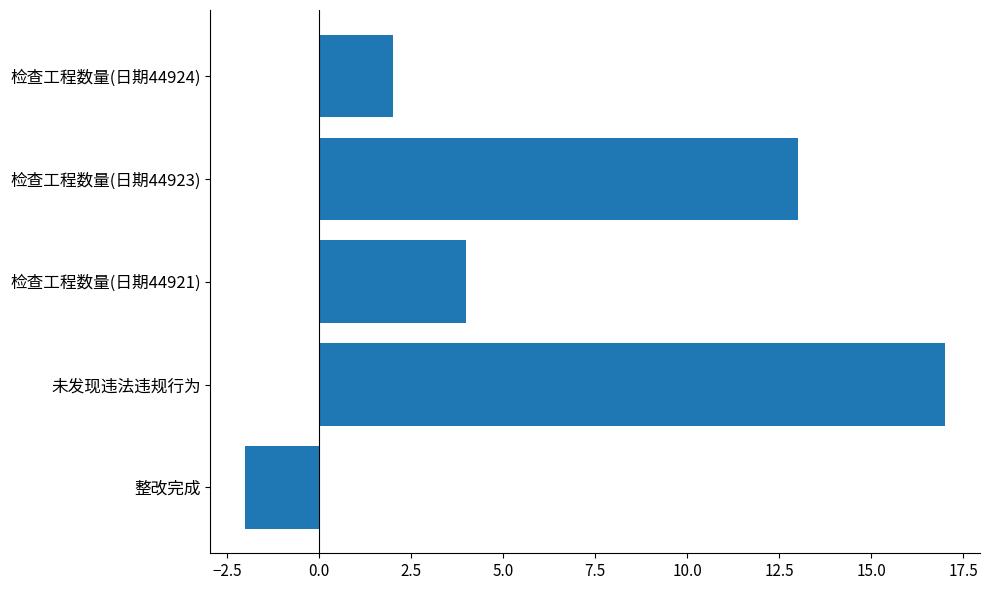

What is the difference between the second highest and second lowest values?

11